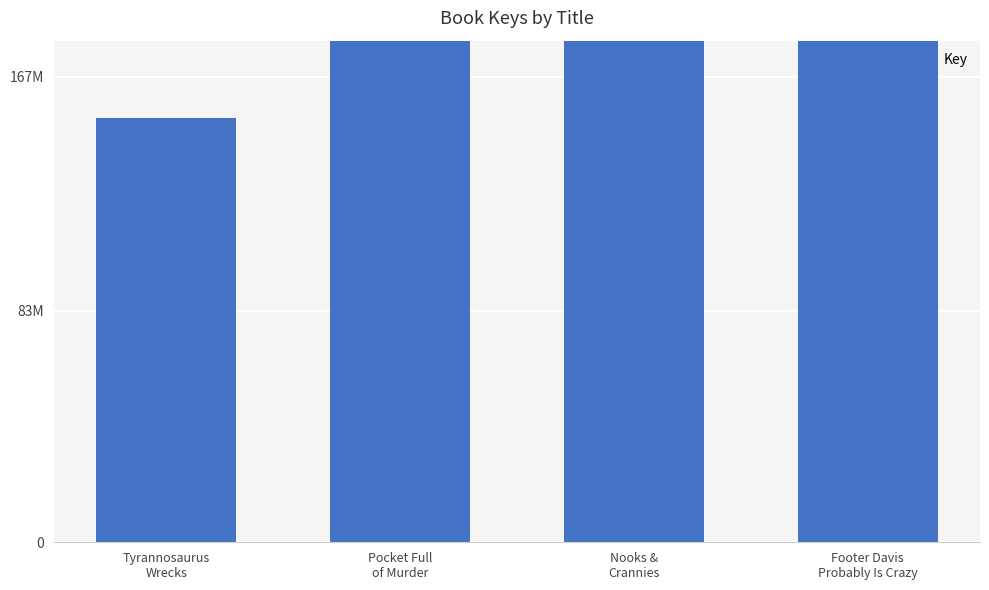

Does the chart contain any negative values?

No